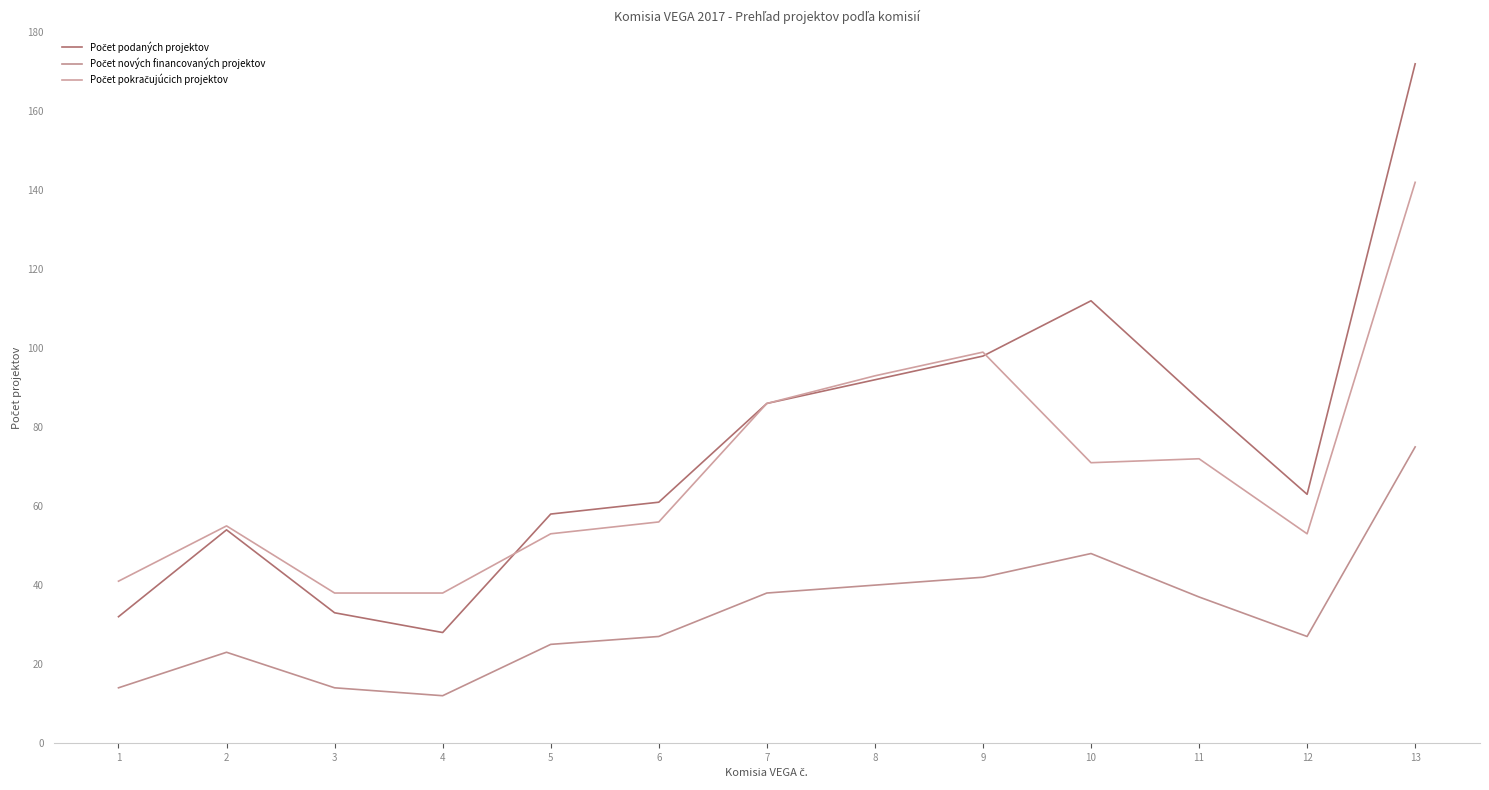

Does the chart display data point markers on the line(s)?

No